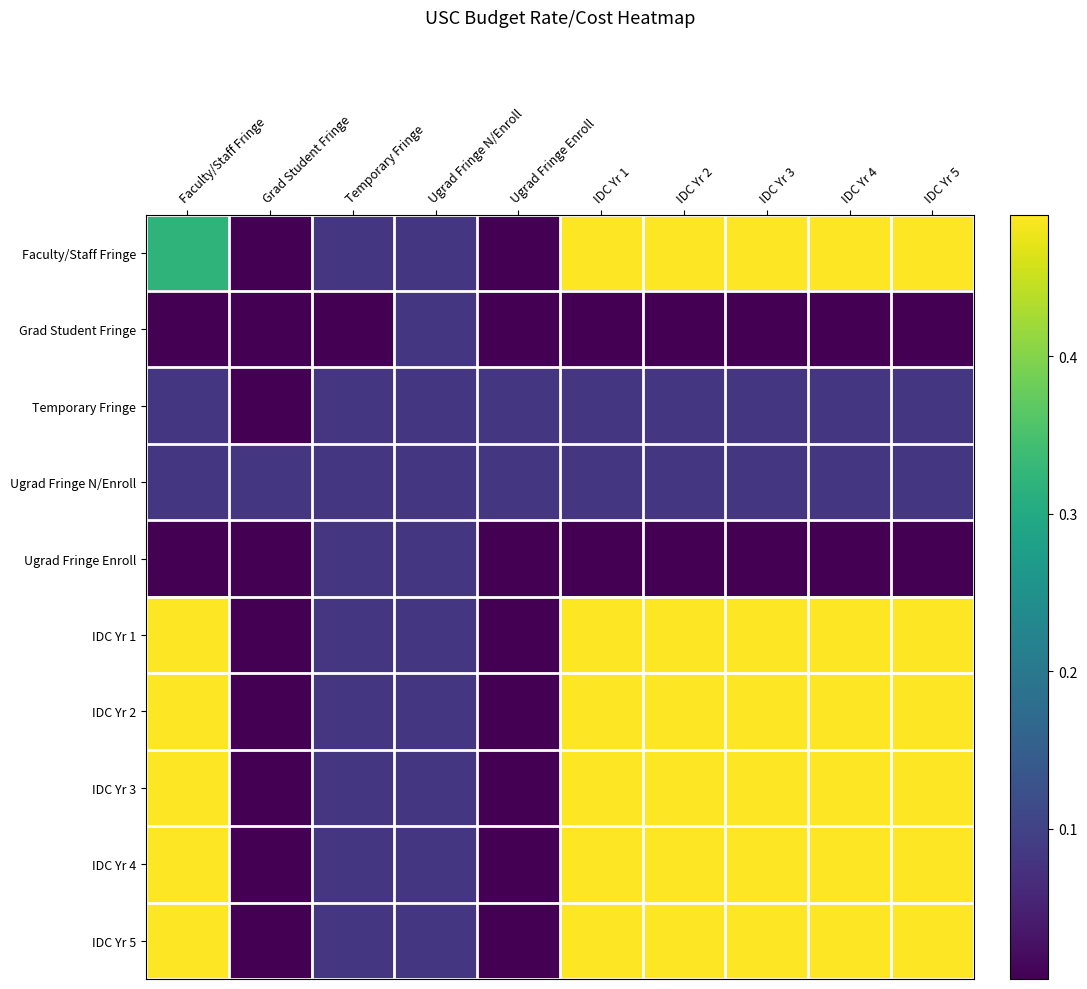

Reading left to right, list all the values displayed in this chart.

Faculty/Staff Fringe: Faculty/Staff Fringe=0.3	Grad Student Fringe=0.0	Temporary Fringe=0.1	Ugrad Fringe N/Enroll=0.1	Ugrad Fringe Enroll=0.0	IDC Yr 1=0.5	IDC Yr 2=0.5	IDC Yr 3=0.5	IDC Yr 4=0.5	IDC Yr 5=0.5
Grad Student Fringe: Faculty/Staff Fringe=0.0	Grad Student Fringe=0.0	Temporary Fringe=0.0	Ugrad Fringe N/Enroll=0.1	Ugrad Fringe Enroll=0.0	IDC Yr 1=0.0	IDC Yr 2=0.0	IDC Yr 3=0.0	IDC Yr 4=0.0	IDC Yr 5=0.0
Temporary Fringe: Faculty/Staff Fringe=0.1	Grad Student Fringe=0.0	Temporary Fringe=0.1	Ugrad Fringe N/Enroll=0.1	Ugrad Fringe Enroll=0.1	IDC Yr 1=0.1	IDC Yr 2=0.1	IDC Yr 3=0.1	IDC Yr 4=0.1	IDC Yr 5=0.1
Ugrad Fringe N/Enroll: Faculty/Staff Fringe=0.1	Grad Student Fringe=0.1	Temporary Fringe=0.1	Ugrad Fringe N/Enroll=0.1	Ugrad Fringe Enroll=0.1	IDC Yr 1=0.1	IDC Yr 2=0.1	IDC Yr 3=0.1	IDC Yr 4=0.1	IDC Yr 5=0.1
Ugrad Fringe Enroll: Faculty/Staff Fringe=0.0	Grad Student Fringe=0.0	Temporary Fringe=0.1	Ugrad Fringe N/Enroll=0.1	Ugrad Fringe Enroll=0.0	IDC Yr 1=0.0	IDC Yr 2=0.0	IDC Yr 3=0.0	IDC Yr 4=0.0	IDC Yr 5=0.0
IDC Yr 1: Faculty/Staff Fringe=0.5	Grad Student Fringe=0.0	Temporary Fringe=0.1	Ugrad Fringe N/Enroll=0.1	Ugrad Fringe Enroll=0.0	IDC Yr 1=0.5	IDC Yr 2=0.5	IDC Yr 3=0.5	IDC Yr 4=0.5	IDC Yr 5=0.5
IDC Yr 2: Faculty/Staff Fringe=0.5	Grad Student Fringe=0.0	Temporary Fringe=0.1	Ugrad Fringe N/Enroll=0.1	Ugrad Fringe Enroll=0.0	IDC Yr 1=0.5	IDC Yr 2=0.5	IDC Yr 3=0.5	IDC Yr 4=0.5	IDC Yr 5=0.5
IDC Yr 3: Faculty/Staff Fringe=0.5	Grad Student Fringe=0.0	Temporary Fringe=0.1	Ugrad Fringe N/Enroll=0.1	Ugrad Fringe Enroll=0.0	IDC Yr 1=0.5	IDC Yr 2=0.5	IDC Yr 3=0.5	IDC Yr 4=0.5	IDC Yr 5=0.5
IDC Yr 4: Faculty/Staff Fringe=0.5	Grad Student Fringe=0.0	Temporary Fringe=0.1	Ugrad Fringe N/Enroll=0.1	Ugrad Fringe Enroll=0.0	IDC Yr 1=0.5	IDC Yr 2=0.5	IDC Yr 3=0.5	IDC Yr 4=0.5	IDC Yr 5=0.5
IDC Yr 5: Faculty/Staff Fringe=0.5	Grad Student Fringe=0.0	Temporary Fringe=0.1	Ugrad Fringe N/Enroll=0.1	Ugrad Fringe Enroll=0.0	IDC Yr 1=0.5	IDC Yr 2=0.5	IDC Yr 3=0.5	IDC Yr 4=0.5	IDC Yr 5=0.5